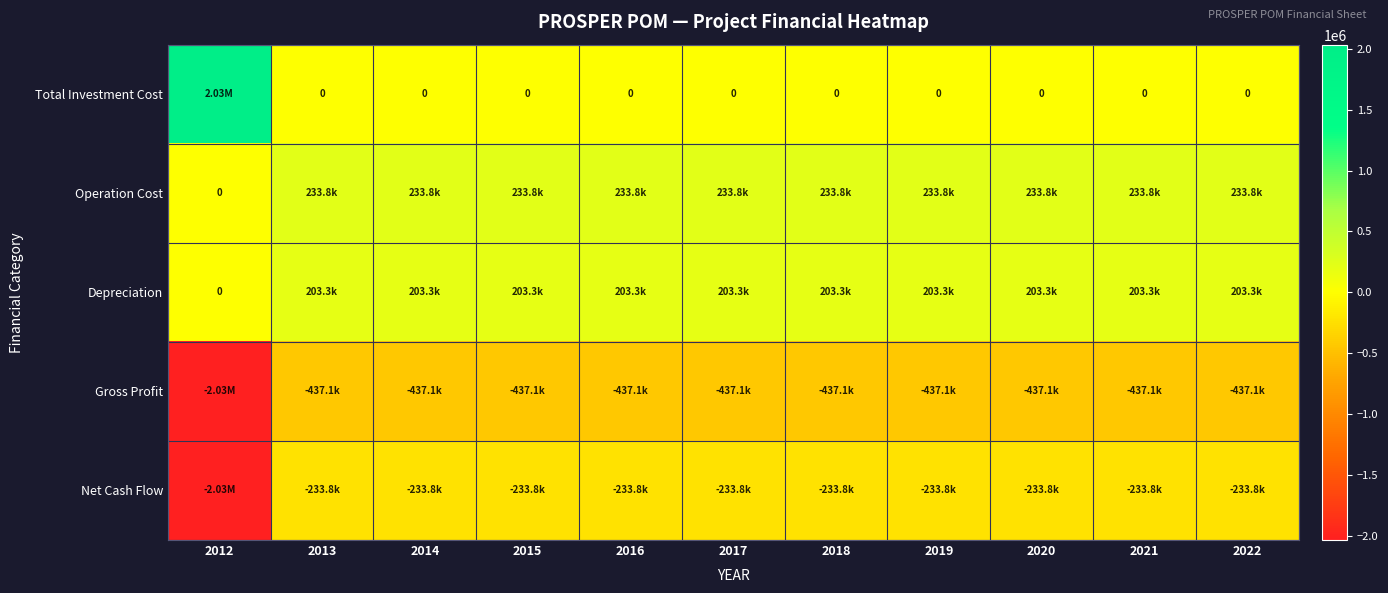

How many data points in Total Investment Cost are above 0?

1